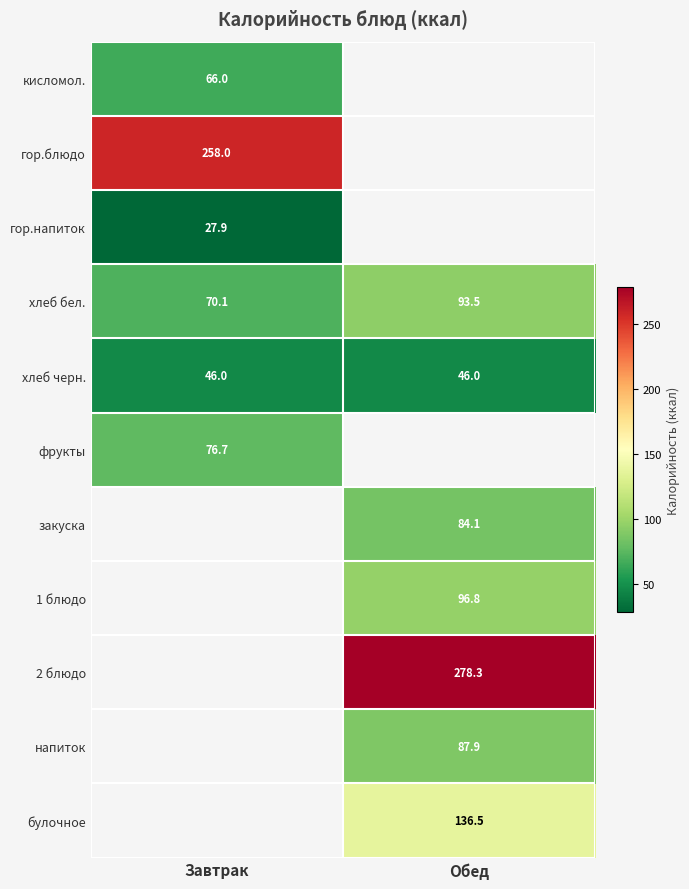

Is it true that гор.напиток equals 27.9 at Завтрак?

True